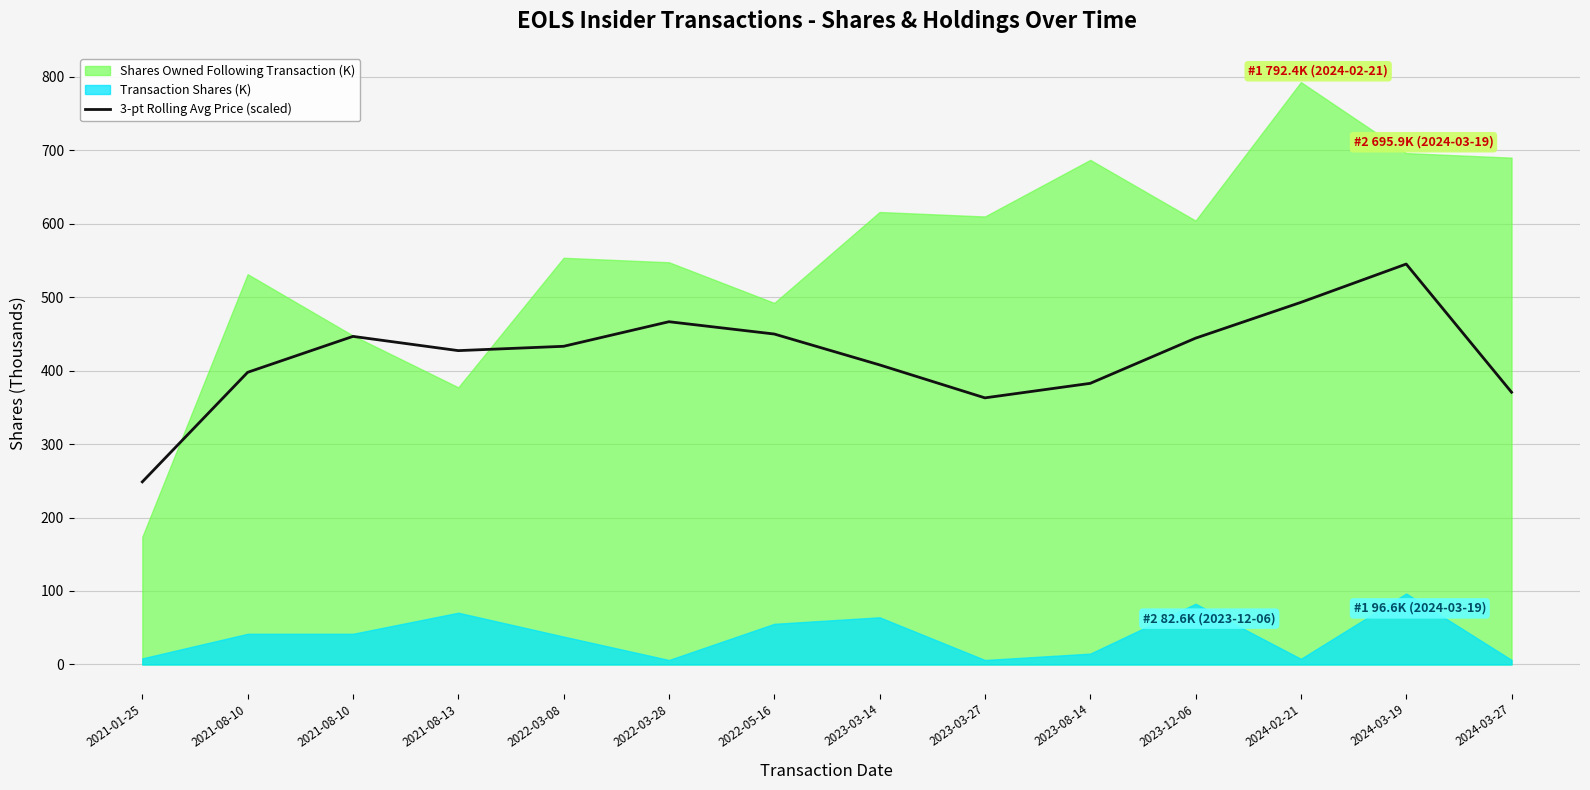

What is the label of the 9th point from the right?

2022-03-28